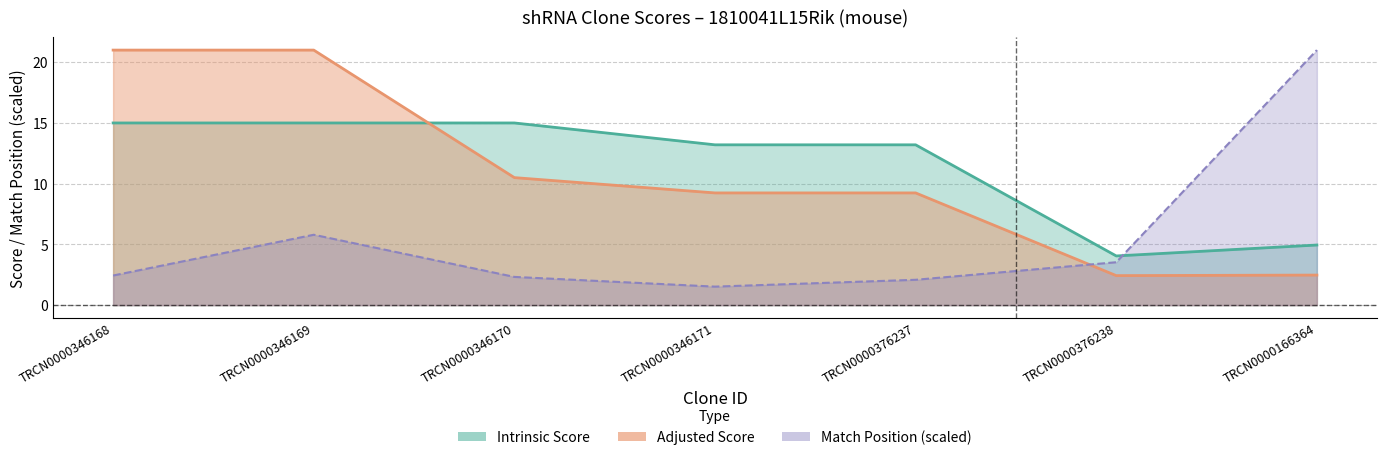

Does the chart display data point markers on the line(s)?

No